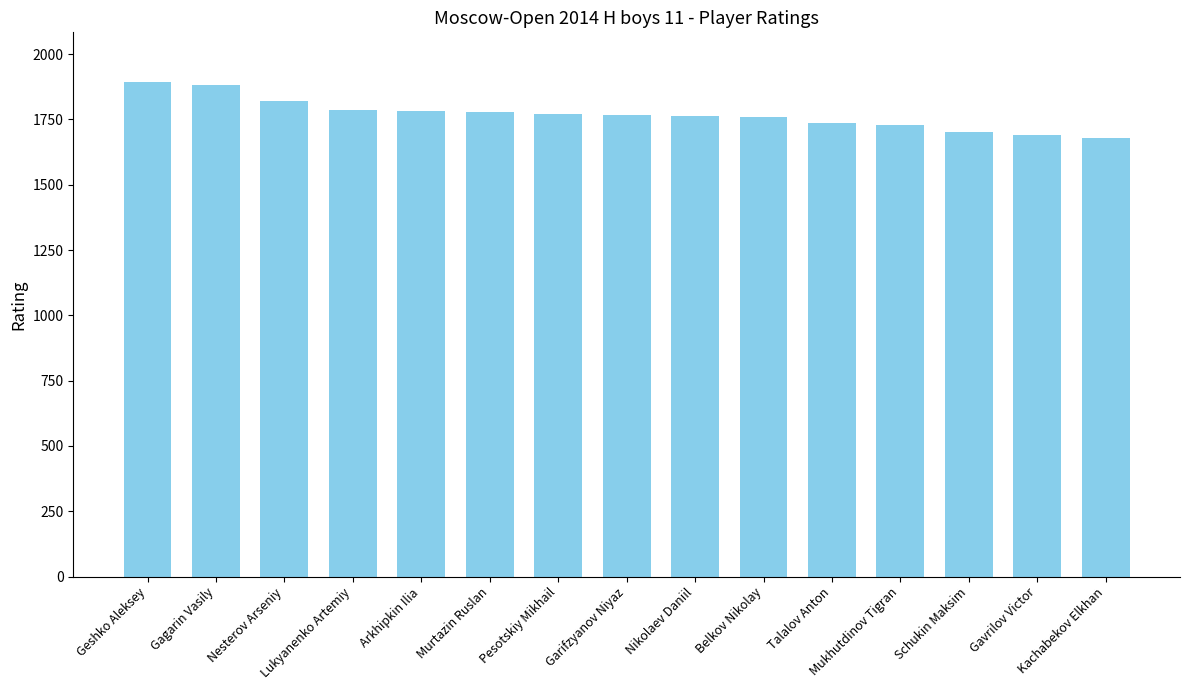

What is the sum of the values at Pesotskiy Mikhail and Gavrilov Victor?

3461